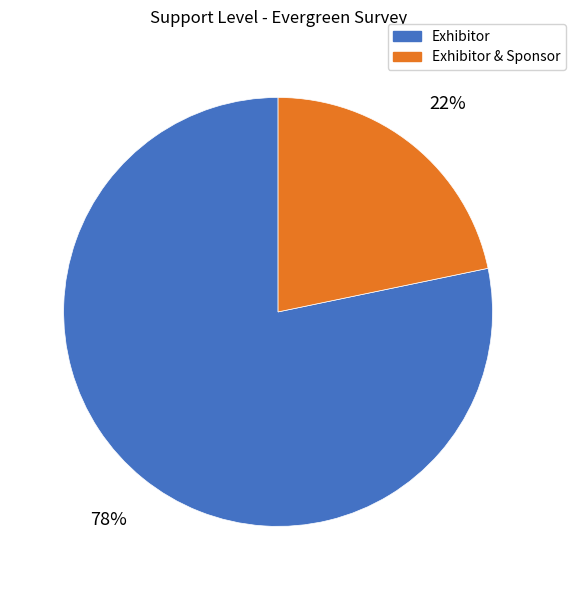

To the nearest percent, what is the average slice percentage?

50%